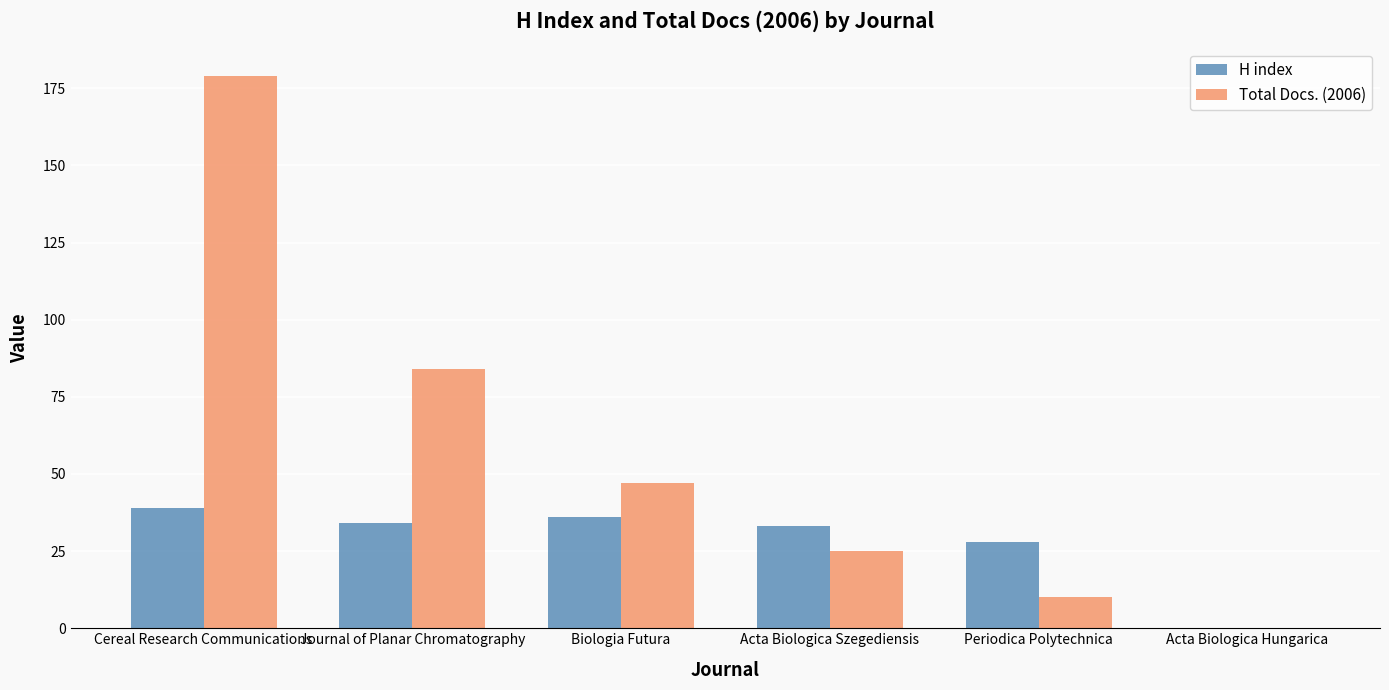

Does the chart contain stacked bars?

No